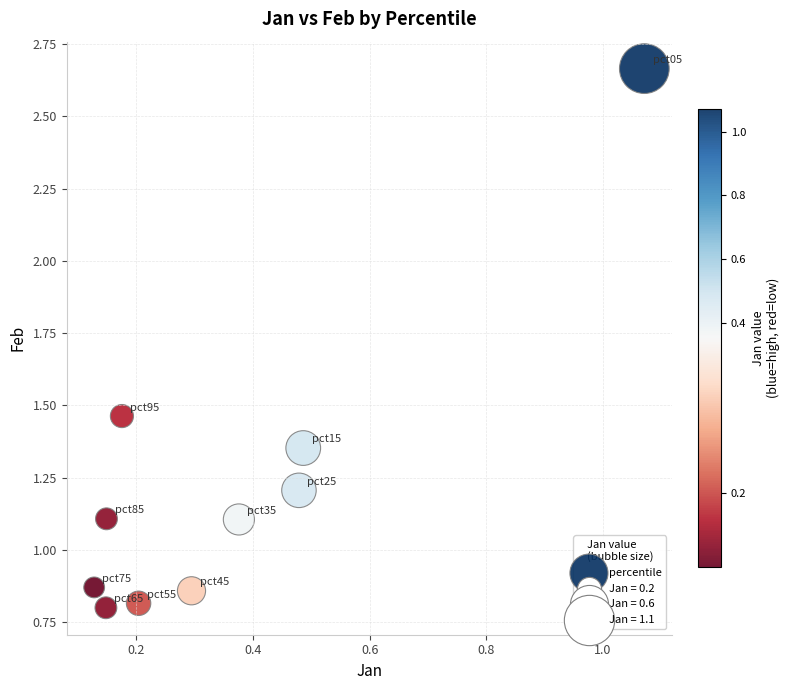

What is the range of Y values (max minus min)?

1.9